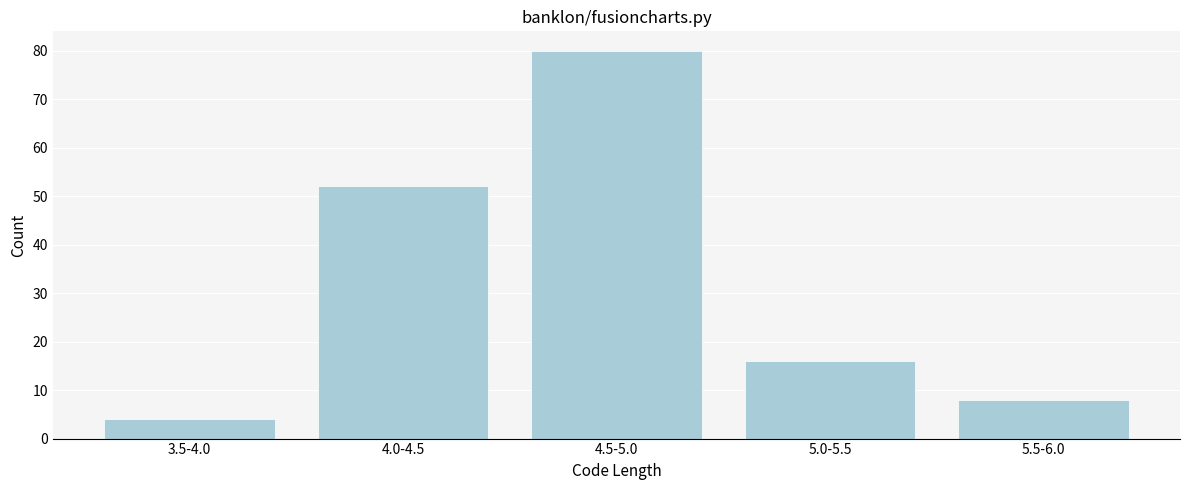

Reading left to right, list all the values displayed in this chart.

4	52	80	16	8